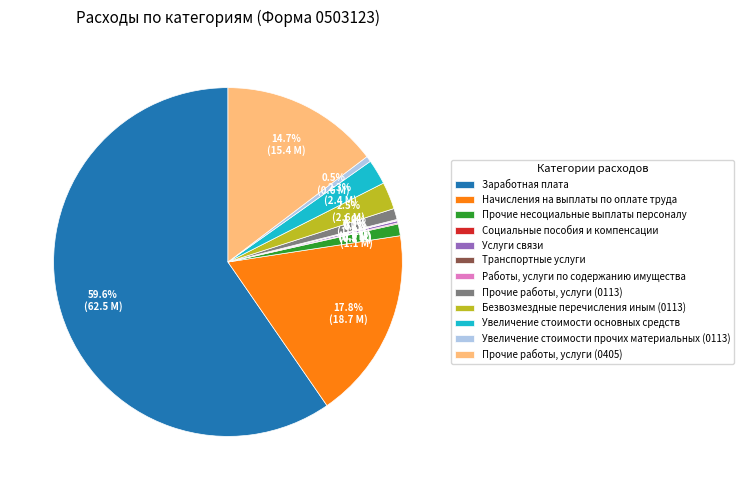

To the nearest percent, what portion does Начисления на выплаты по оплате труда represent?

18%